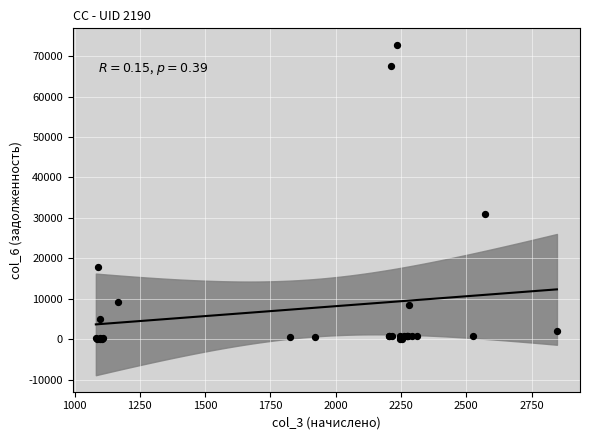

What Y value in the scatter plot is closest to 36398?

30869.6